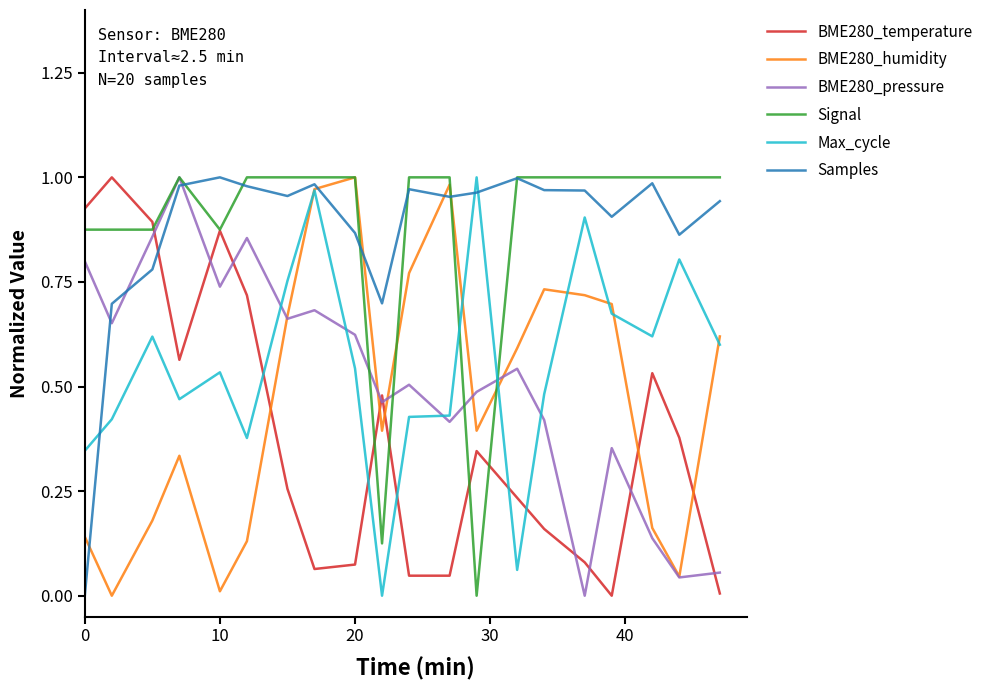

How many times do Signal and Max_cycle cross each other?

2